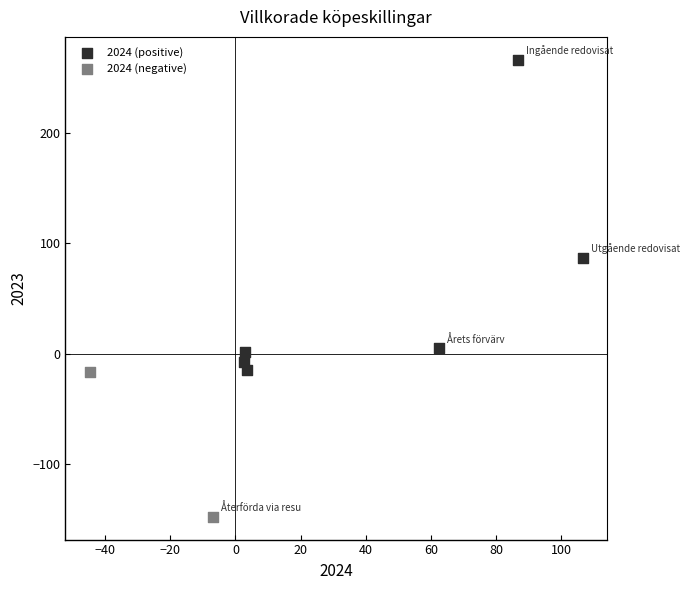

What are all the series names shown in the legend?

2024 (positive), 2024 (negative)